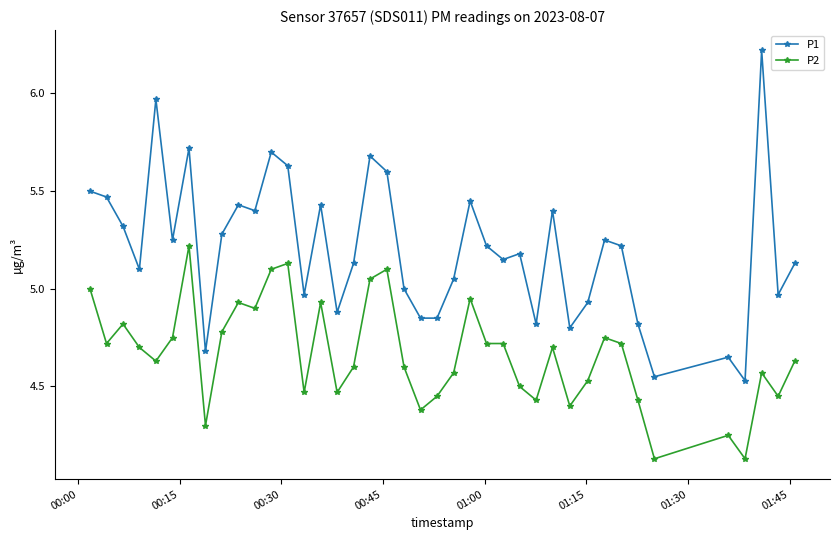

What is the maximum value for P1?

6.2